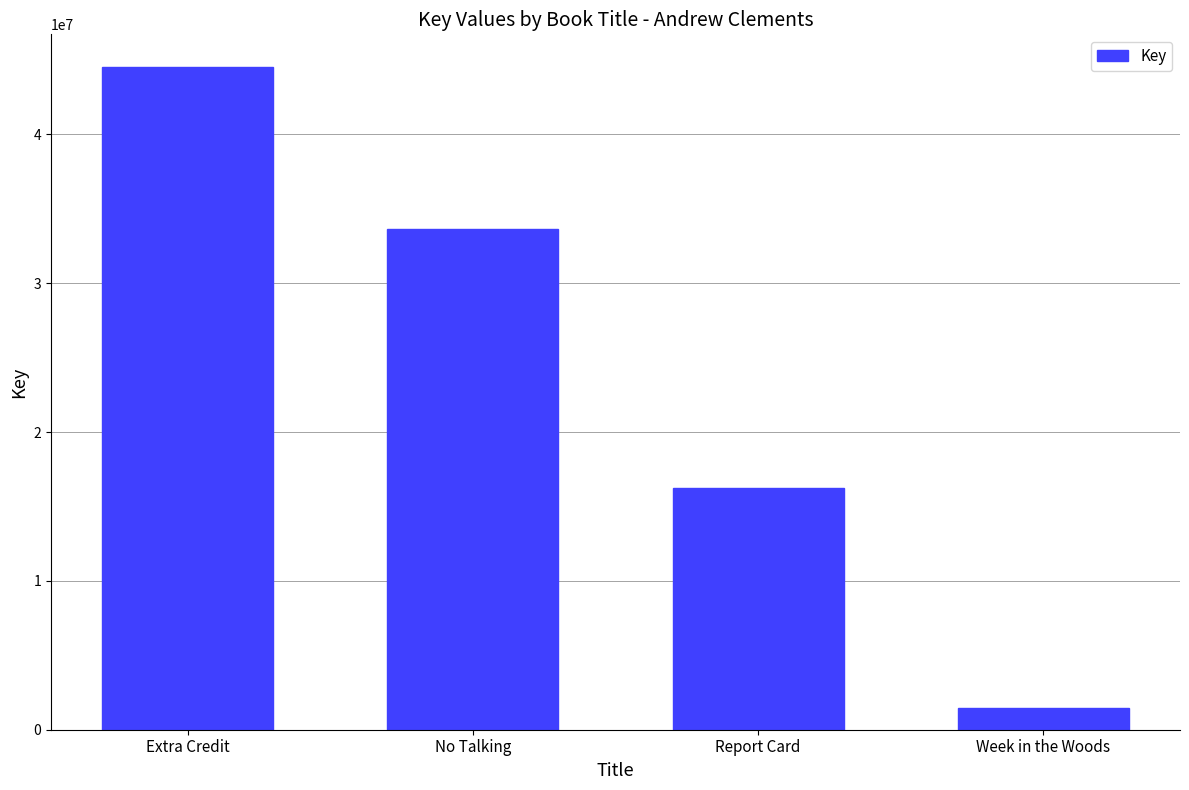

Rank the categories by value from highest to lowest.

Extra Credit, No Talking, Report Card, Week in the Woods